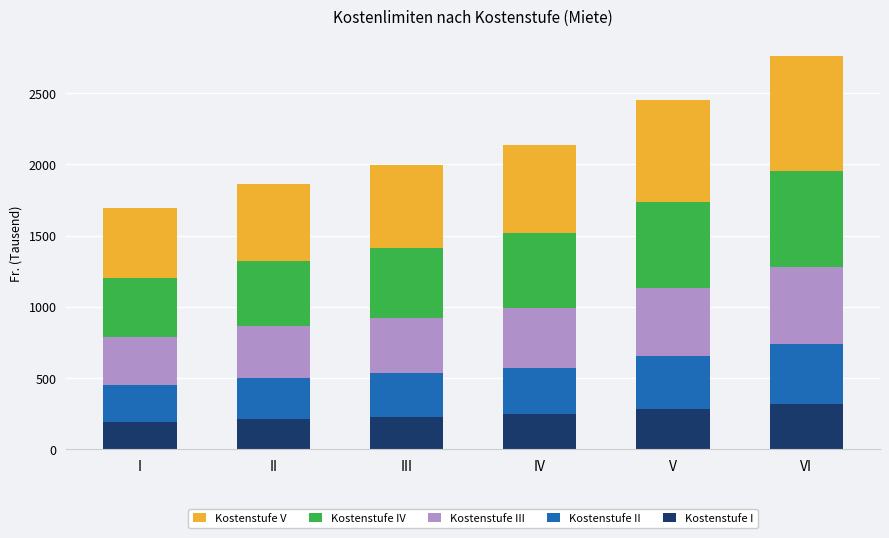

Does the chart contain any negative values?

No